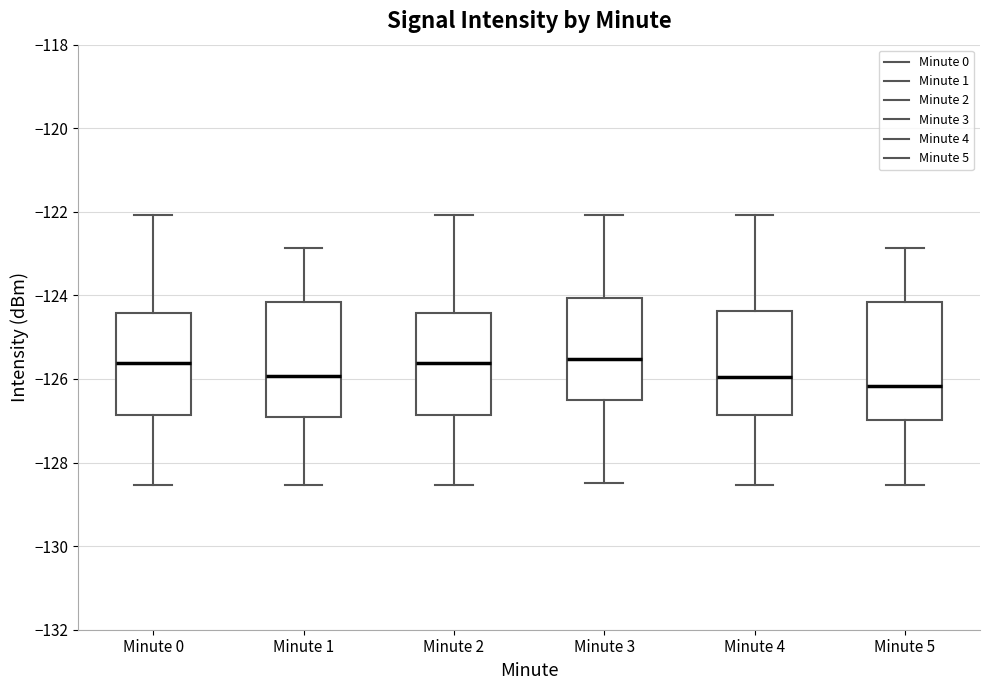

Where does the median line of the box for Minute 4 sit on the y-axis? The values are not printed on the chart, so give them approximately, as read against the axis.

-126.0